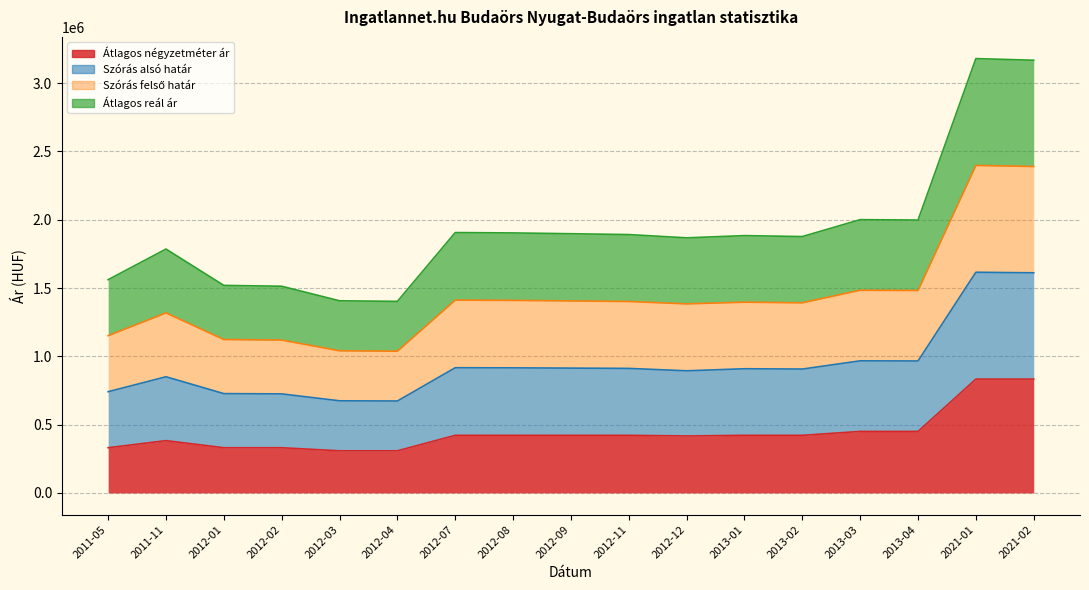

True or false: Szórás alsó határ has more than 1 interior local peaks.

True